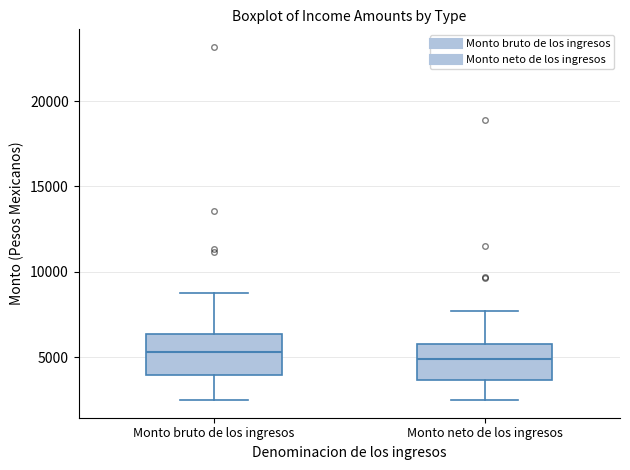

Reading left to right, read every box against the y-axis: the position of its median line, the range the box covers, and the ends of its whiskers. The values are not printed on the chart, so give them approximately, as read against the axis.

Monto bruto de los ingresos: median 5500, box 4000 to 6500, whiskers 2500 to 9000
Monto neto de los ingresos: median 5000, box 3500 to 6000, whiskers 2500 to 7500